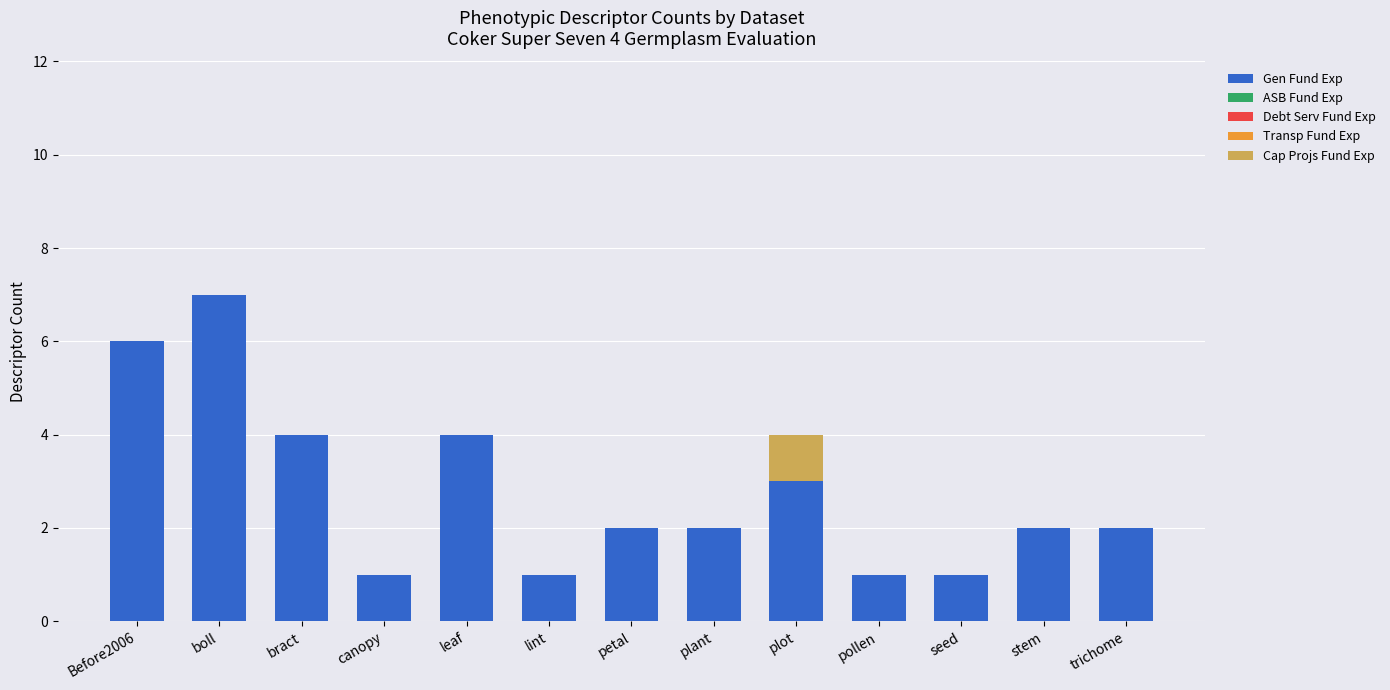

The Gen Fund Exp series shows 7 at boll. True or false?

True